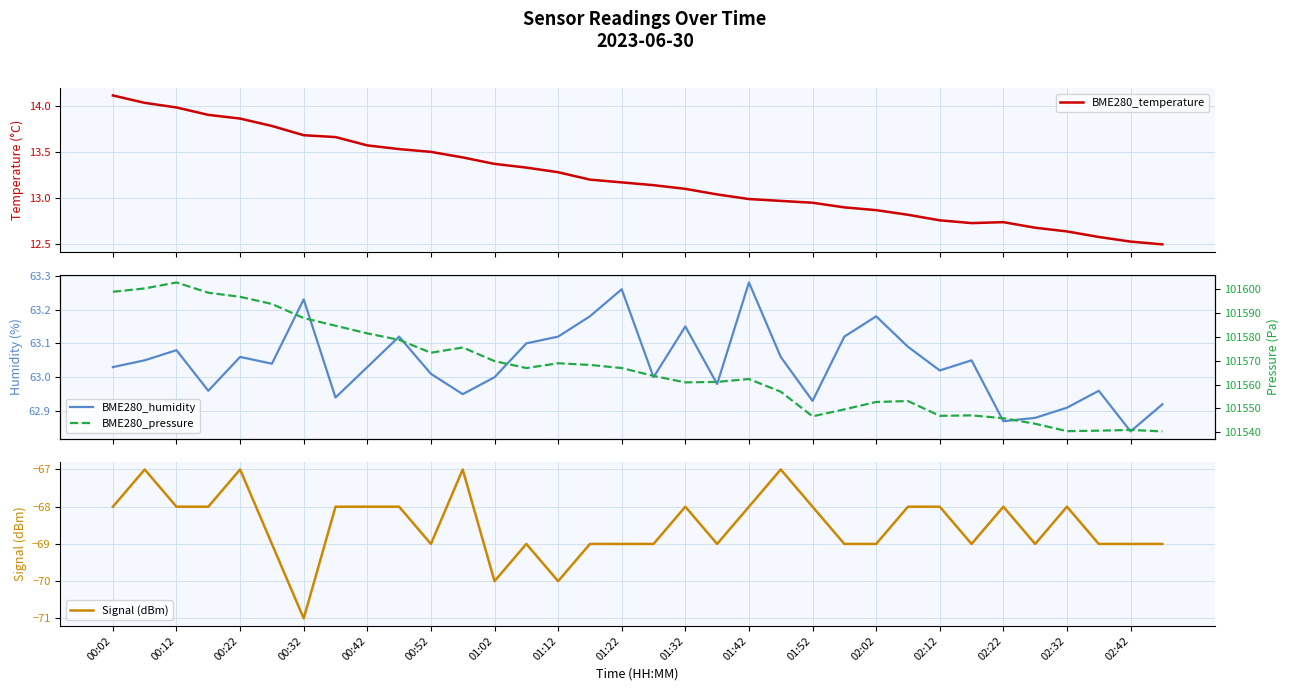

What is the lowest value of the Signal (dBm) series?

-71